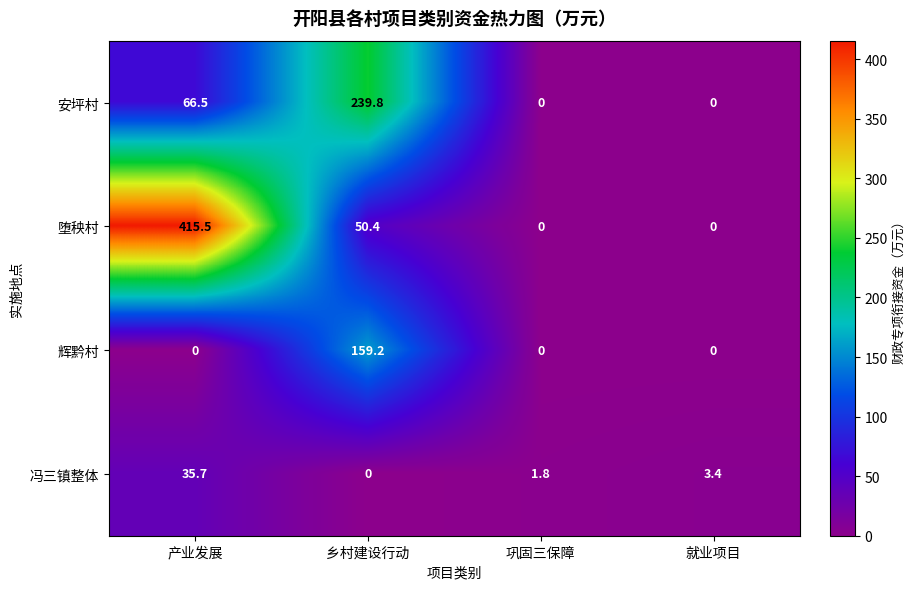

Rank the series by their average value, from lowest to highest.

冯三镇整体, 辉黔村, 安坪村, 堕秧村